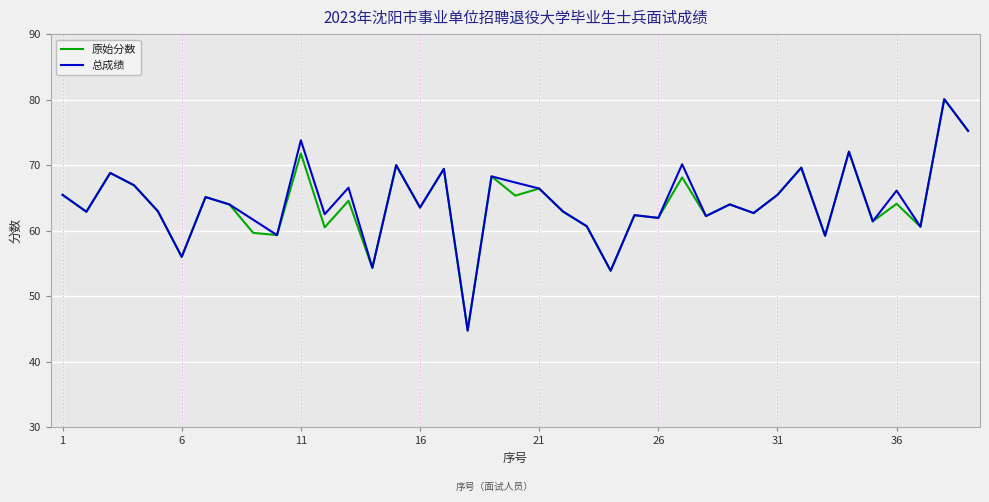

What is the smallest value displayed?

44.8